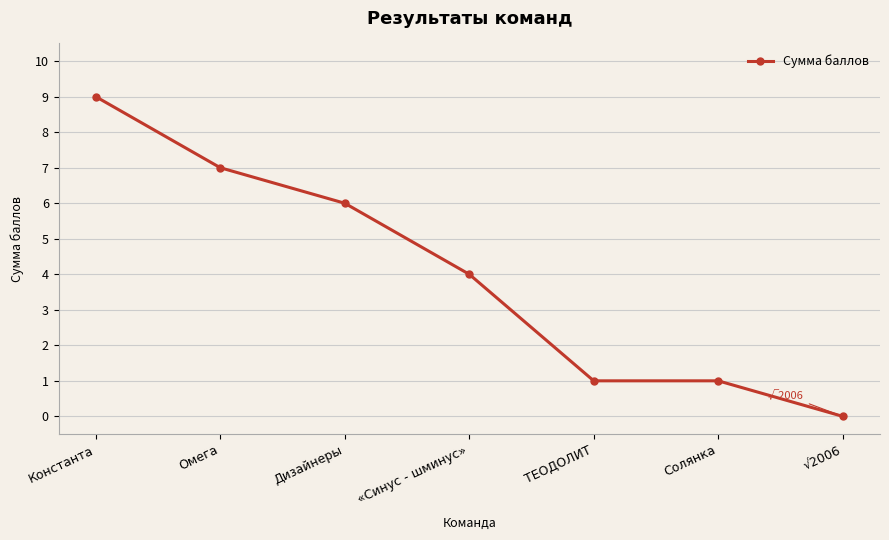

What is the change in value from Омега to Дизайнеры?

-1